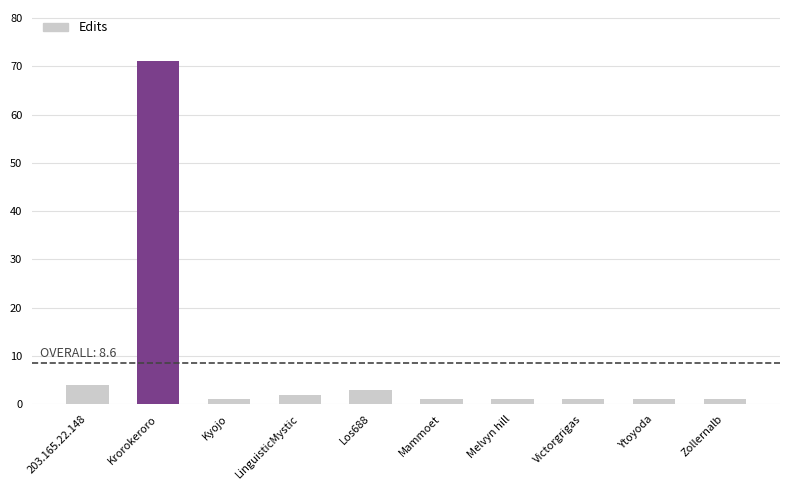

Reading right to left, transcribe all the data shown in this chart.

Zollernalb=1	Ytoyoda=1	Victorgrigas=1	Melvyn hill=1	Mammoet=1	Los688=3	LinguisticMystic=2	Kyojo=1	Krorokeroro=71	203.165.22.148=4